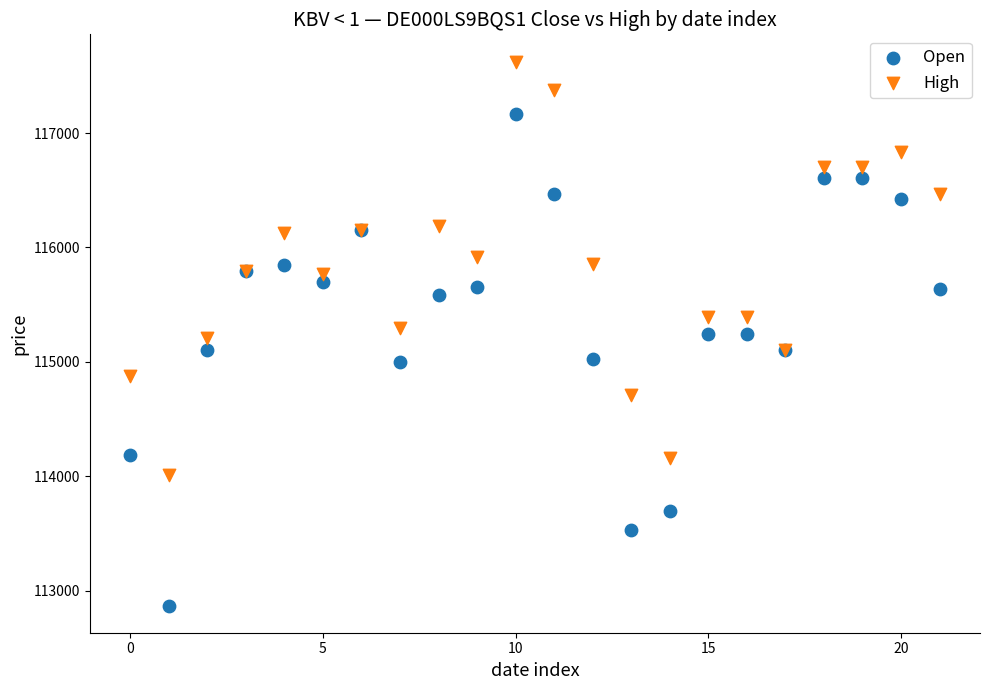

Which series has the widest spread of Y values?

Open